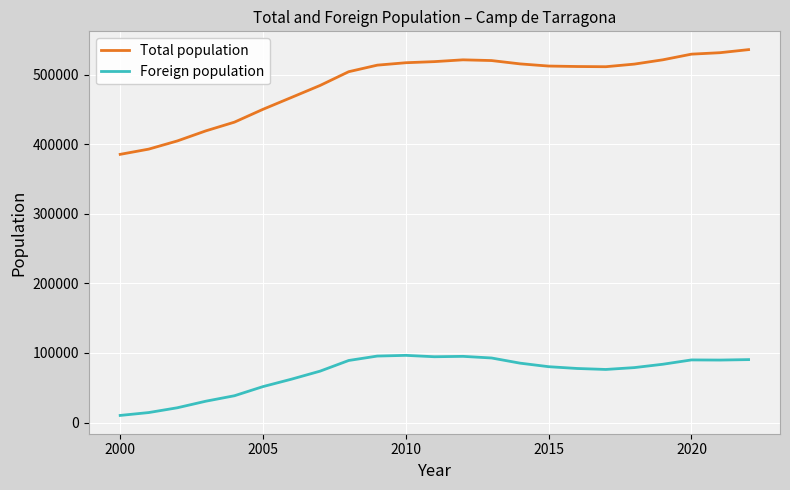

What is the minimum value shown in the chart?

10184